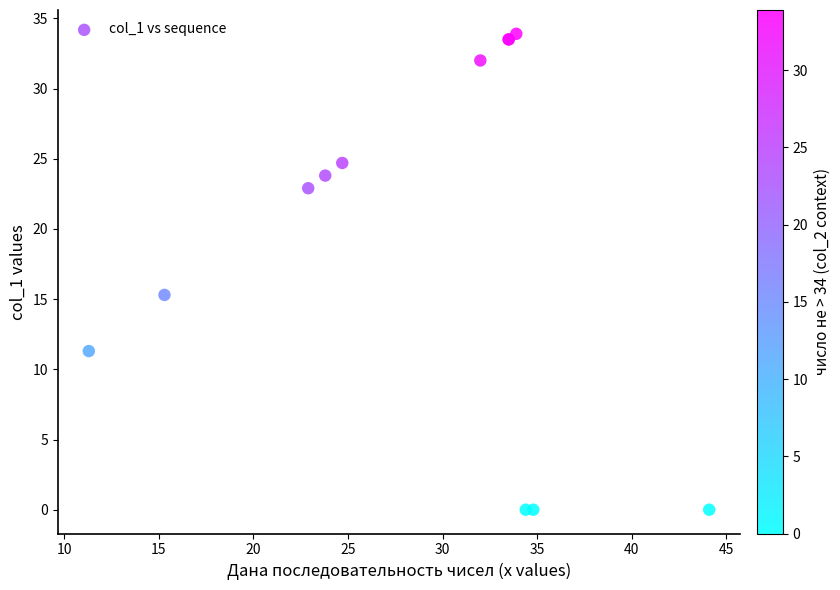

What Y value in the scatter plot is closest to 16?

15.3